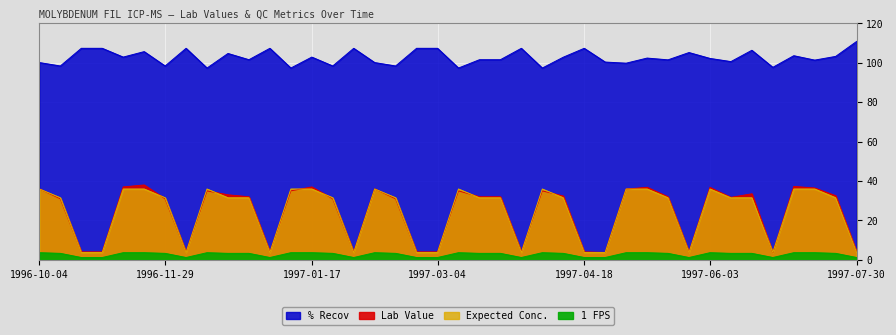

What are all the series names shown in the legend?

Lab Value, % Recov, Expected Conc., 1 FPS